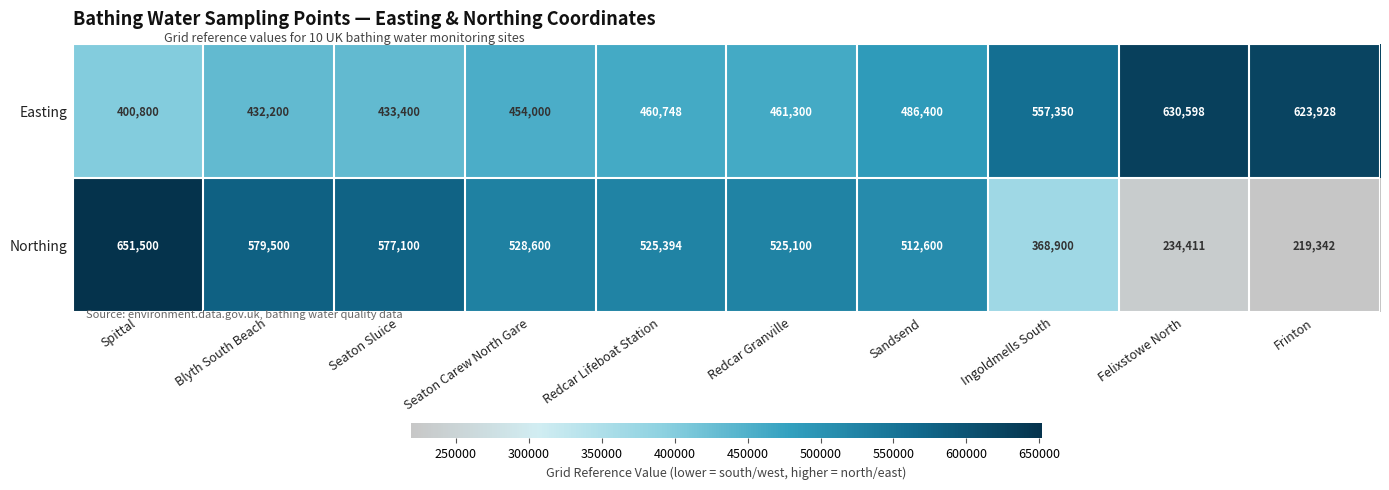

Reading right to left, extract all data points from this chart.

Easting: Frinton=623928	Felixstowe North=630598	Ingoldmells South=557350	Sandsend=486400	Redcar Granville=461300	Redcar Lifeboat Station=460748	Seaton Carew North Gare=454000	Seaton Sluice=433400	Blyth South Beach=432200	Spittal=400800
Northing: Frinton=219342	Felixstowe North=234411	Ingoldmells South=368900	Sandsend=512600	Redcar Granville=525100	Redcar Lifeboat Station=525394	Seaton Carew North Gare=528600	Seaton Sluice=577100	Blyth South Beach=579500	Spittal=651500